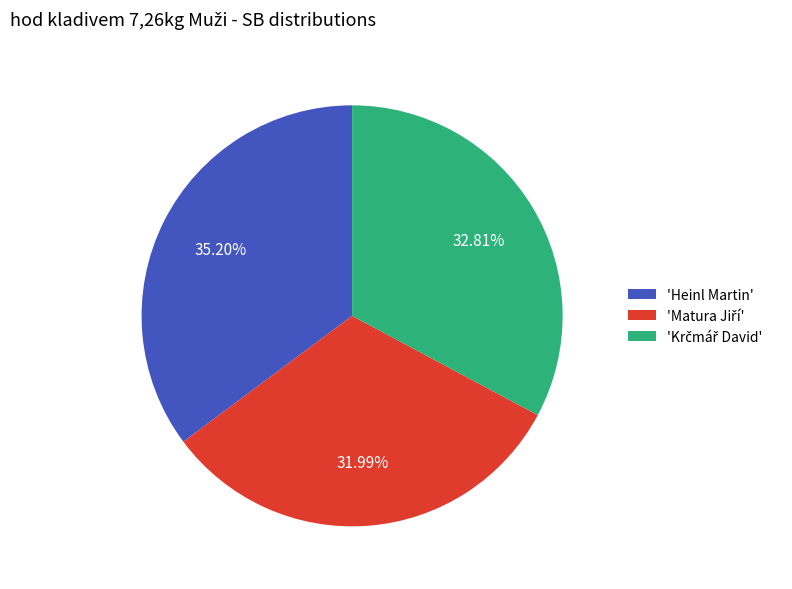

How many segments does this pie chart have?

3